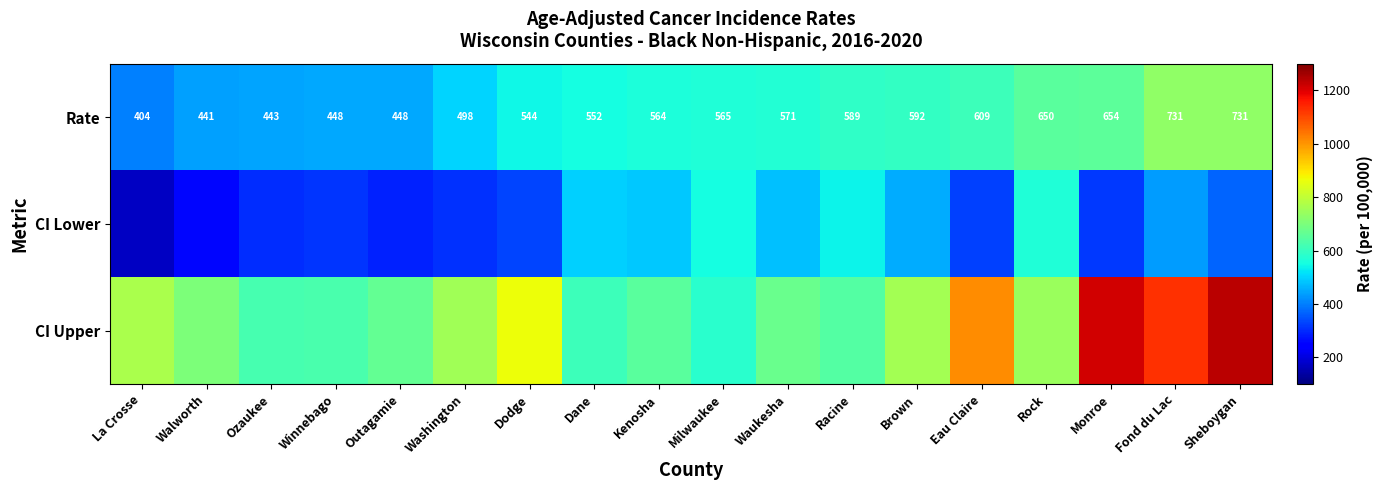

What is the difference between the Rate values at Monroe and Outagamie?

206.0